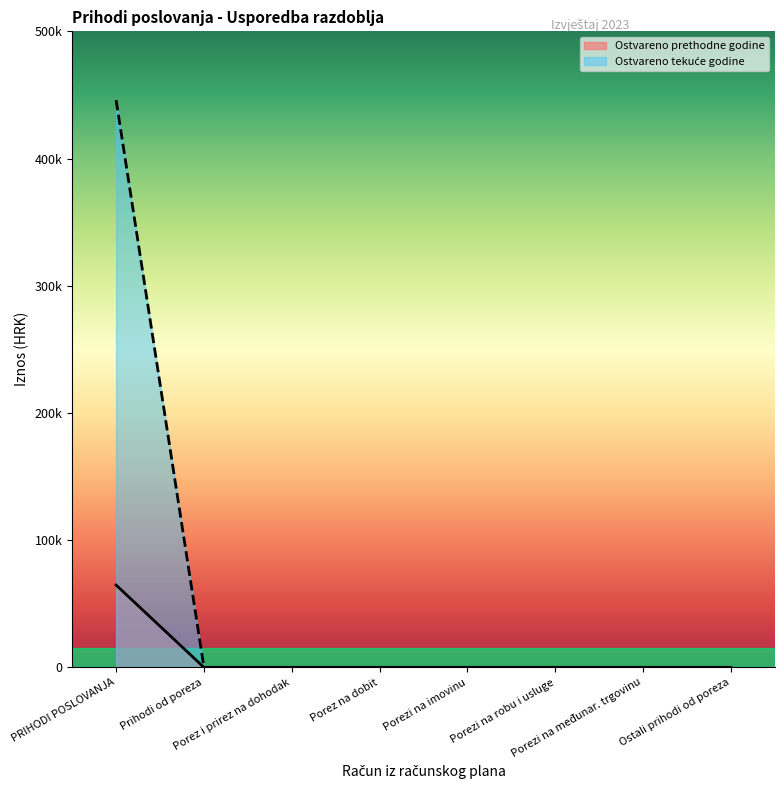

True or false: Ostvareno u izvještajnom razdoblju prethodne godine and Ostvareno u izvještajnom razdoblju tekuće godine intersect in this chart.

False